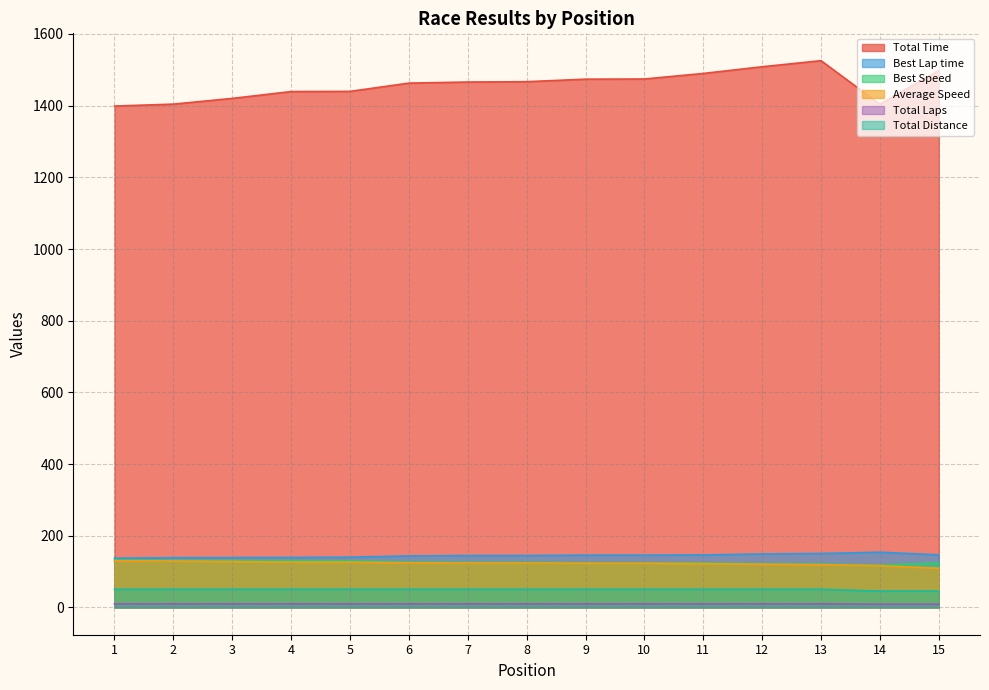

Reading left to right, extract all data points from this chart.

Total Time: 1=1398.9	2=1404.3	3=1420.2	4=1439.4	5=1439.8	6=1462.9	7=1465.9	8=1466.9	9=1473.9	10=1474.4	11=1489.9	12=1508.6	13=1525.5	14=1404.0	15=1498.1
Best Lap time: 1=137.1	2=138.6	3=138.8	4=139.4	5=140.0	6=143.6	7=144.6	8=144.7	9=145.8	10=145.8	11=146.4	12=149.0	13=150.4	14=153.9	15=146.6
Best Speed: 1=132.6	2=131.2	3=131.0	4=130.5	5=129.9	6=126.6	7=125.7	8=125.7	9=124.7	10=124.7	11=124.2	12=122.0	13=120.9	14=118.1	15=124.0
Average Speed: 1=130.0	2=129.5	3=128.0	4=126.3	5=126.3	6=124.3	7=124.0	8=123.9	9=123.3	10=123.3	11=122.0	12=120.5	13=119.2	14=116.5	15=109.2
Total Laps: 1=10.0	2=10.0	3=10.0	4=10.0	5=10.0	6=10.0	7=10.0	8=10.0	9=10.0	10=10.0	11=10.0	12=10.0	13=10.0	14=9.0	15=9.0
Total Distance: 1=50.5	2=50.5	3=50.5	4=50.5	5=50.5	6=50.5	7=50.5	8=50.5	9=50.5	10=50.5	11=50.5	12=50.5	13=50.5	14=45.5	15=45.5